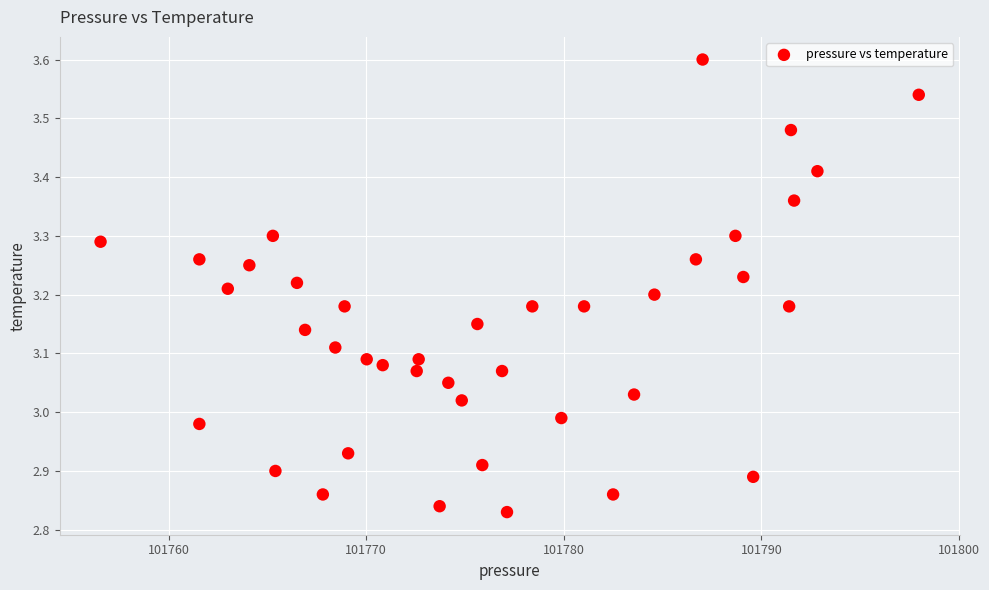

What is the range of X values (max minus min)?

41.4